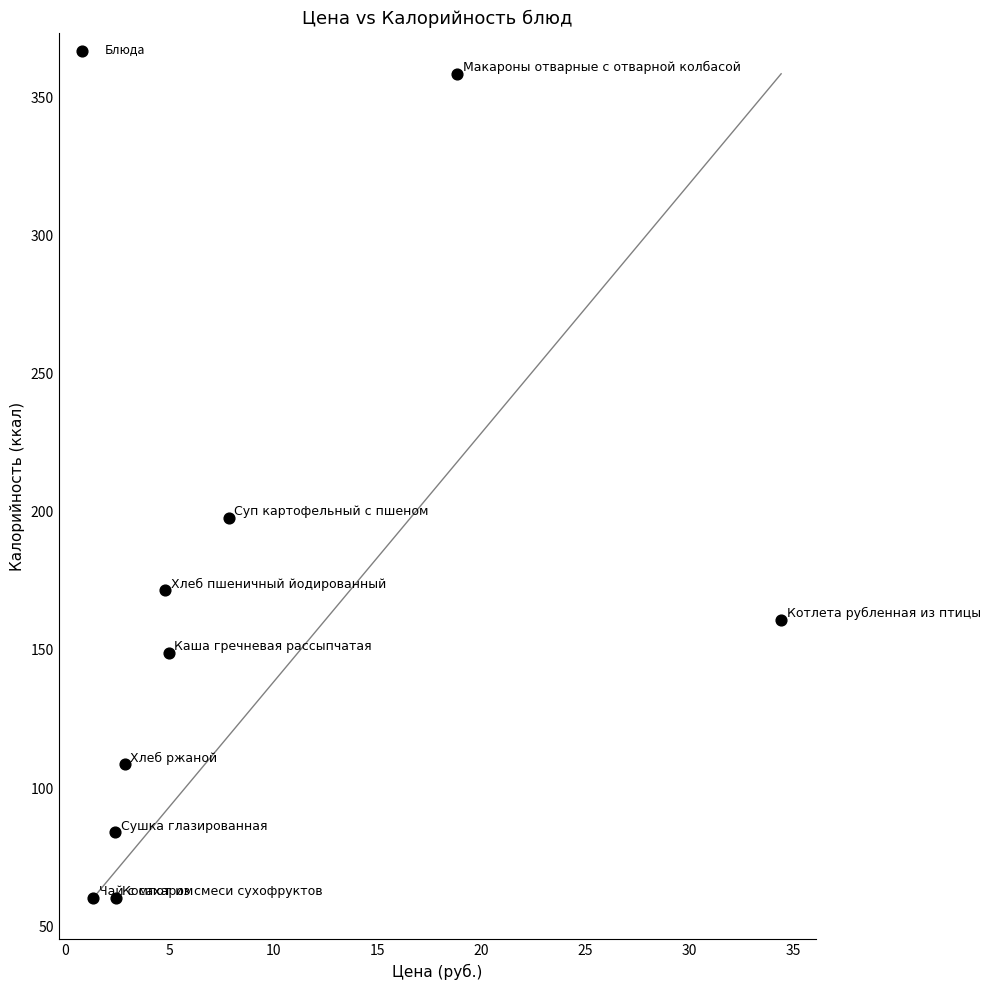

What Y value in the scatter plot is closest to 209?

197.7